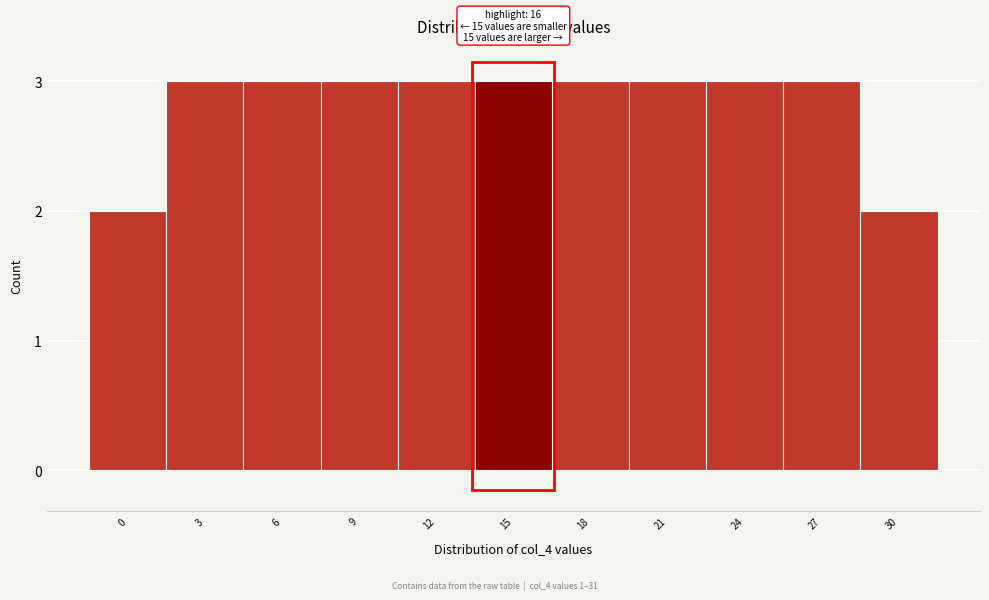

Reading left to right, list all the values displayed in this chart.

0=2	3=3	6=3	9=3	12=3	15=3	18=3	21=3	24=3	27=3	30=2